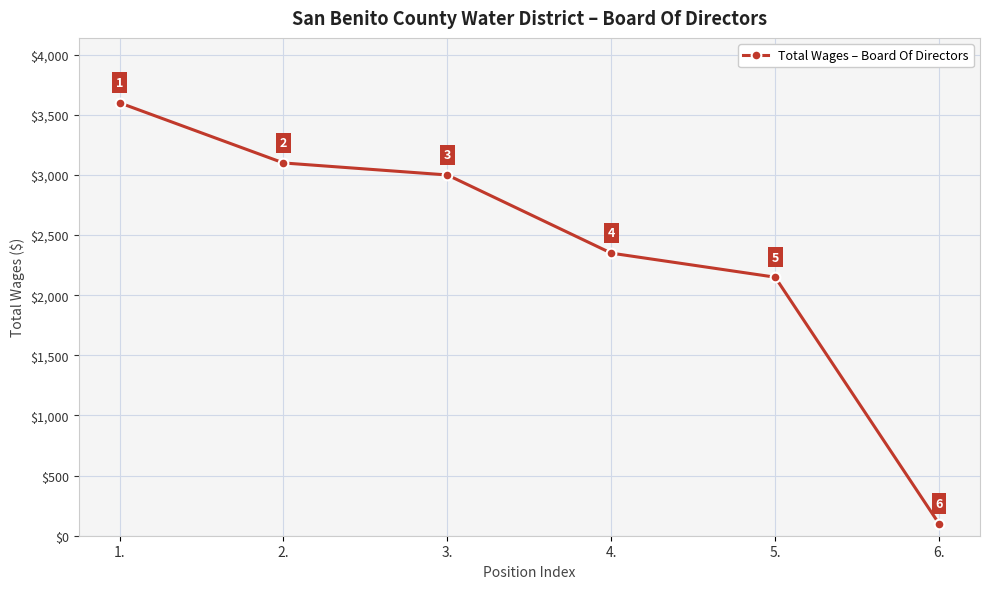

True or false: there are more than 0 points higher than both neighbors.

False